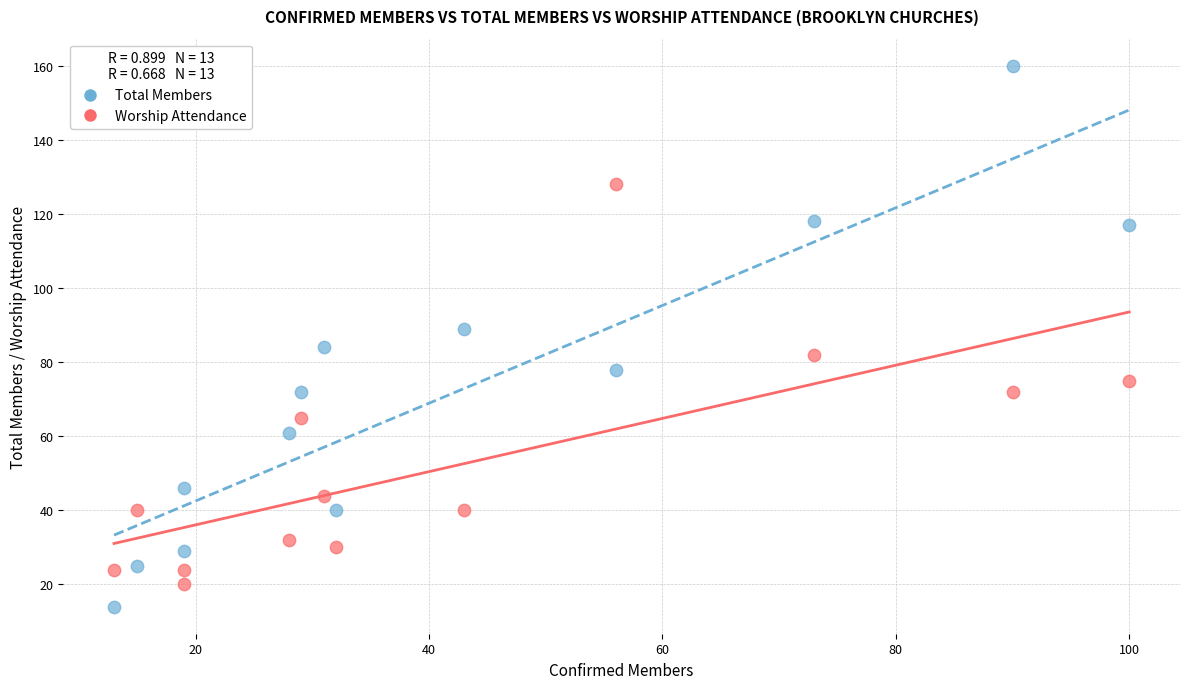

Across all data points, what is the range of X values (max minus min)?

87